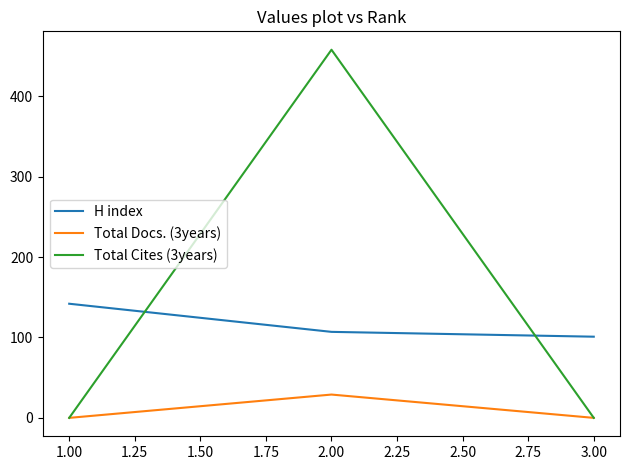

List the series in order of their peak value, lowest first.

Total Docs. (3years), H index, Total Cites (3years)